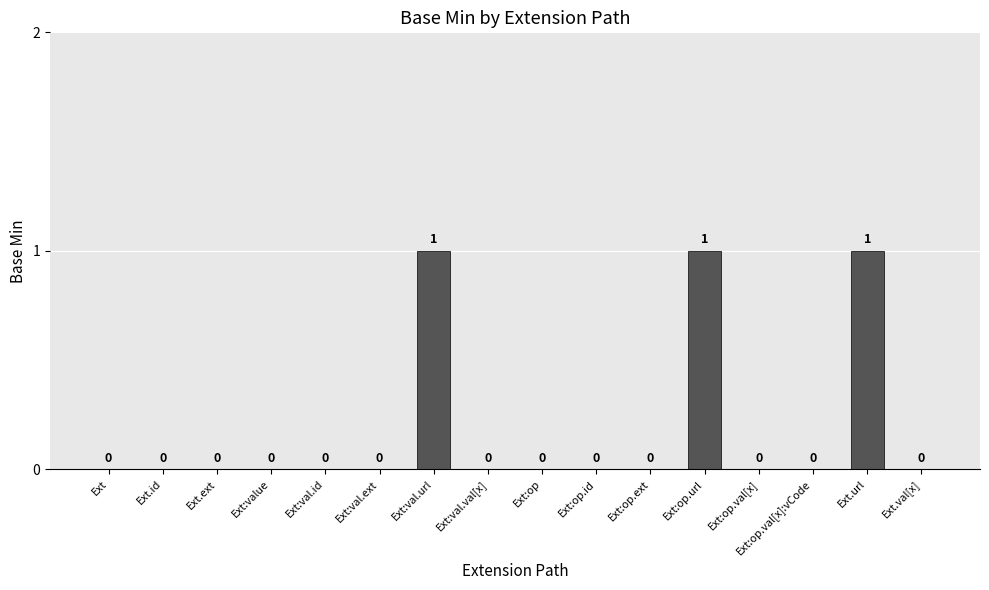

What is the sum of all values?

3